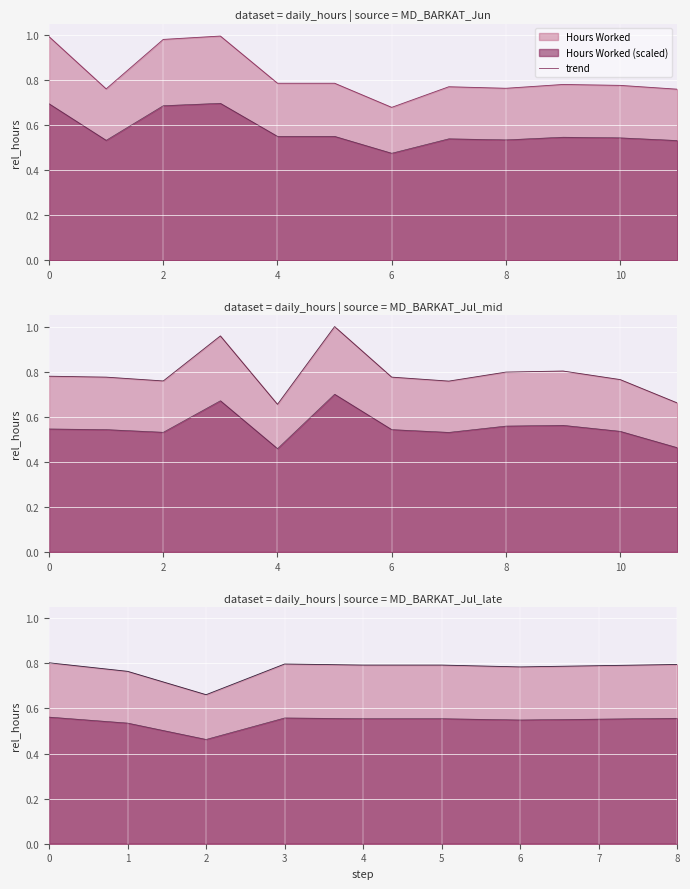

What is the sum of the values at 2 and 8?

1.5